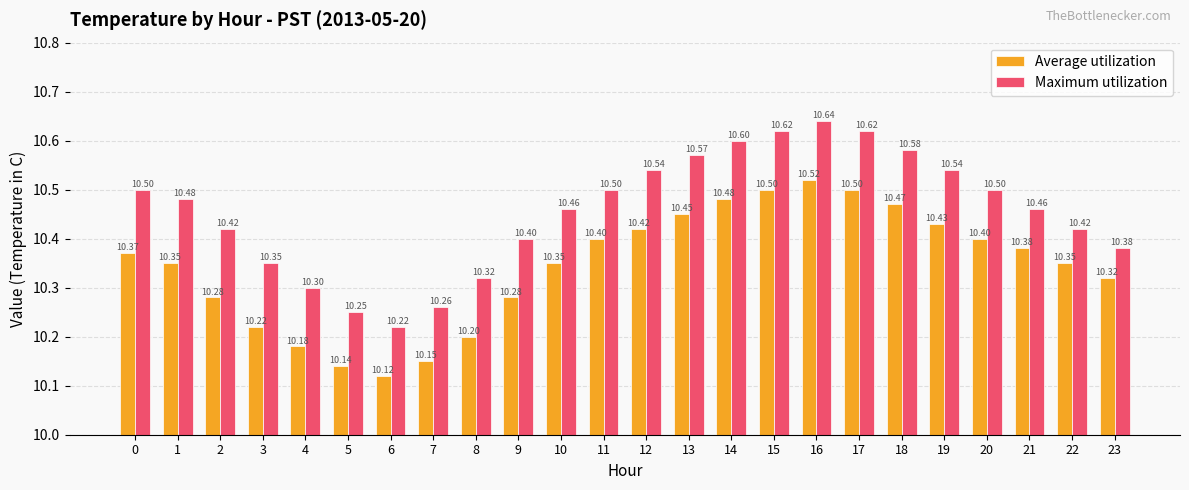

Is it true that Average utilization equals 18.2 at 7?

False